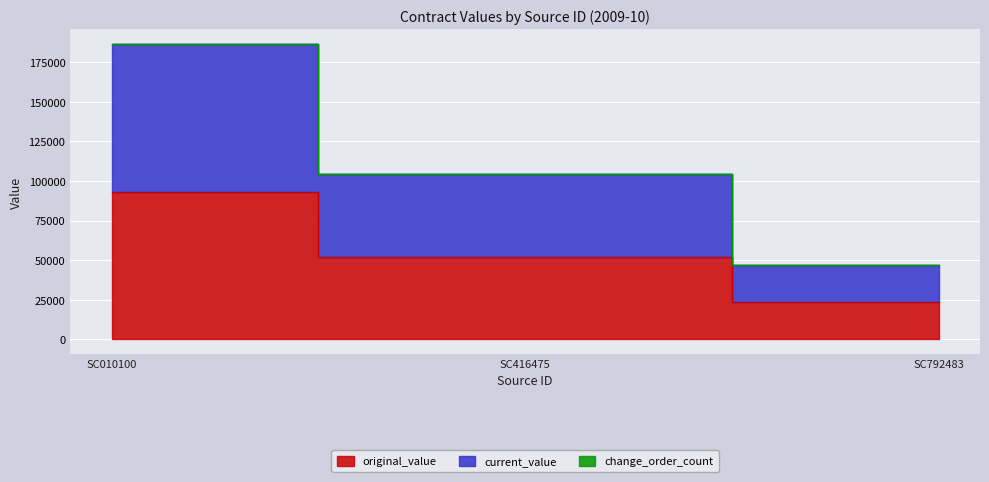

What is the maximum value shown in the chart?

186448